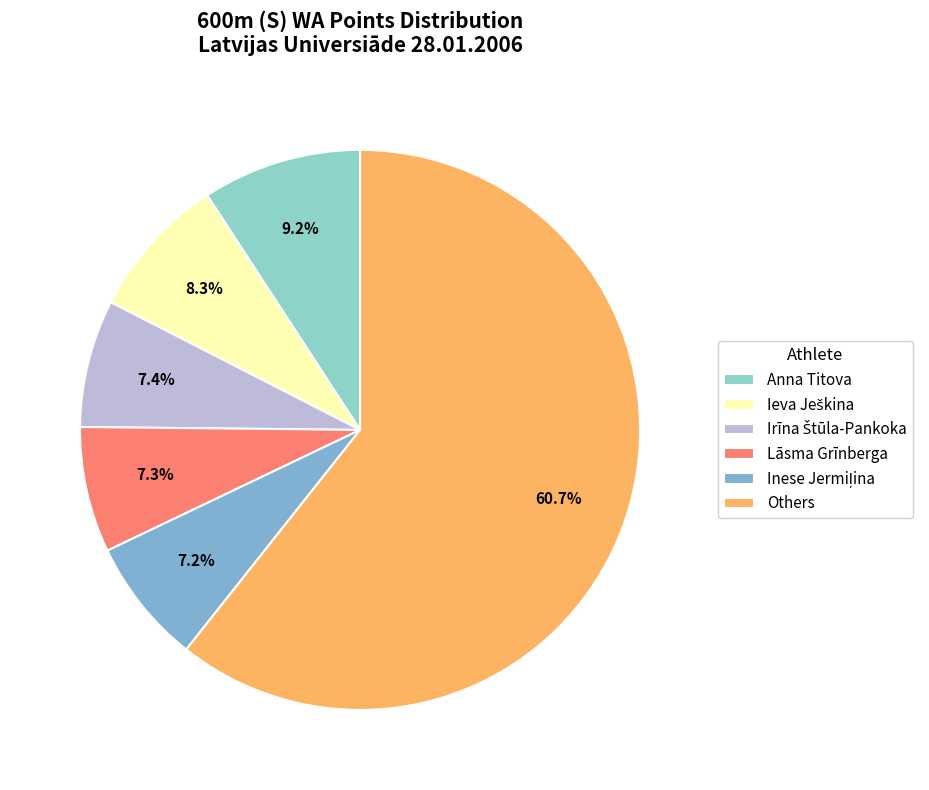

Which slice is the largest?

Others